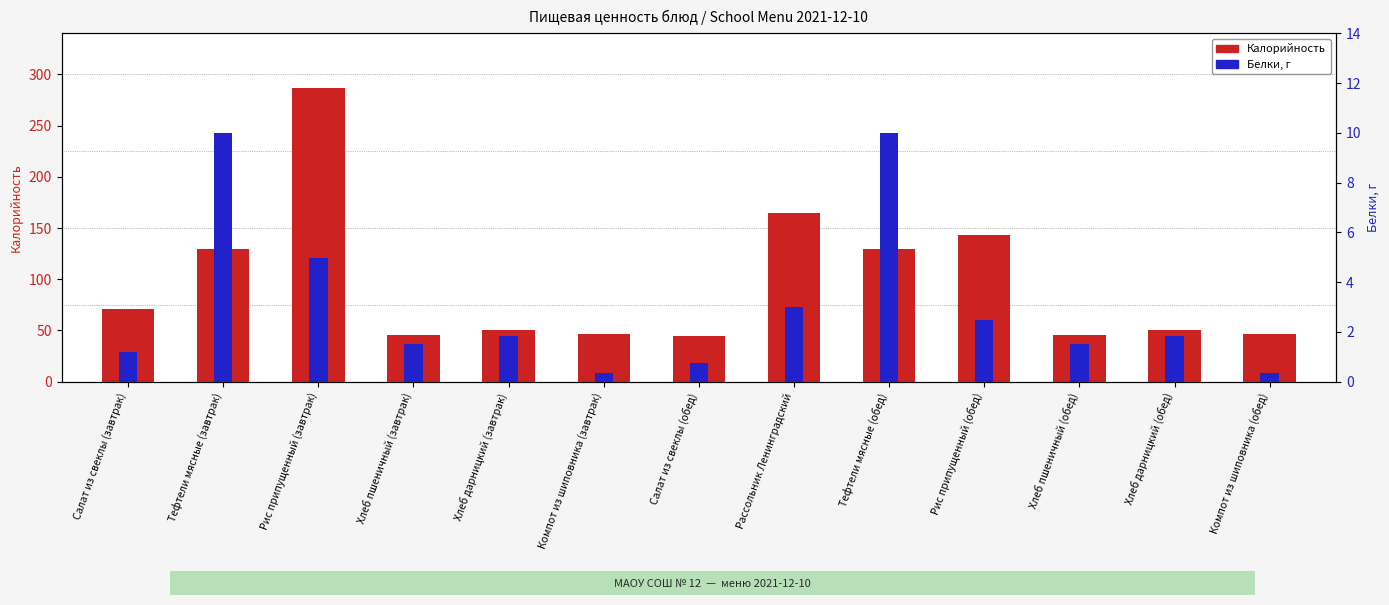

How many groups of bars are there?

13